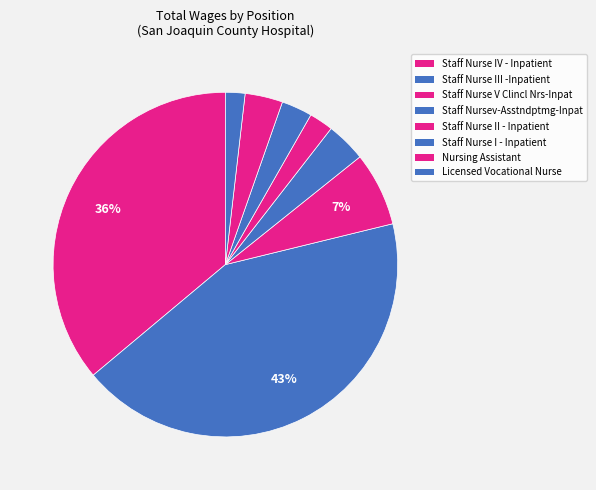

What is the largest slice in the pie chart?

Staff Nurse III -Inpatient